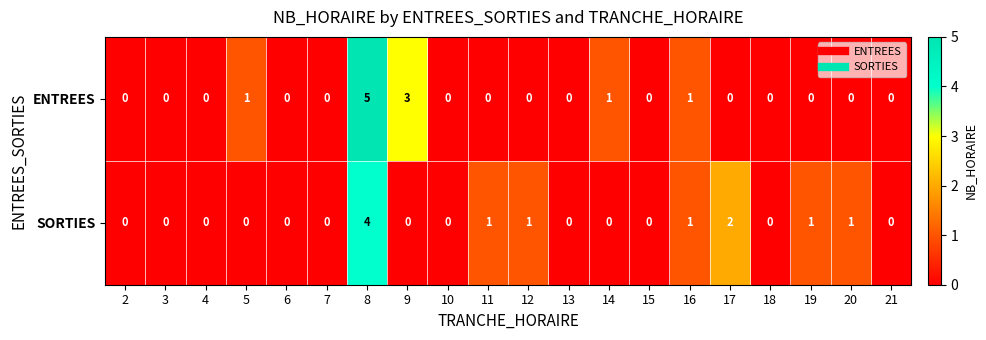

Which category has the highest value across all series?

8